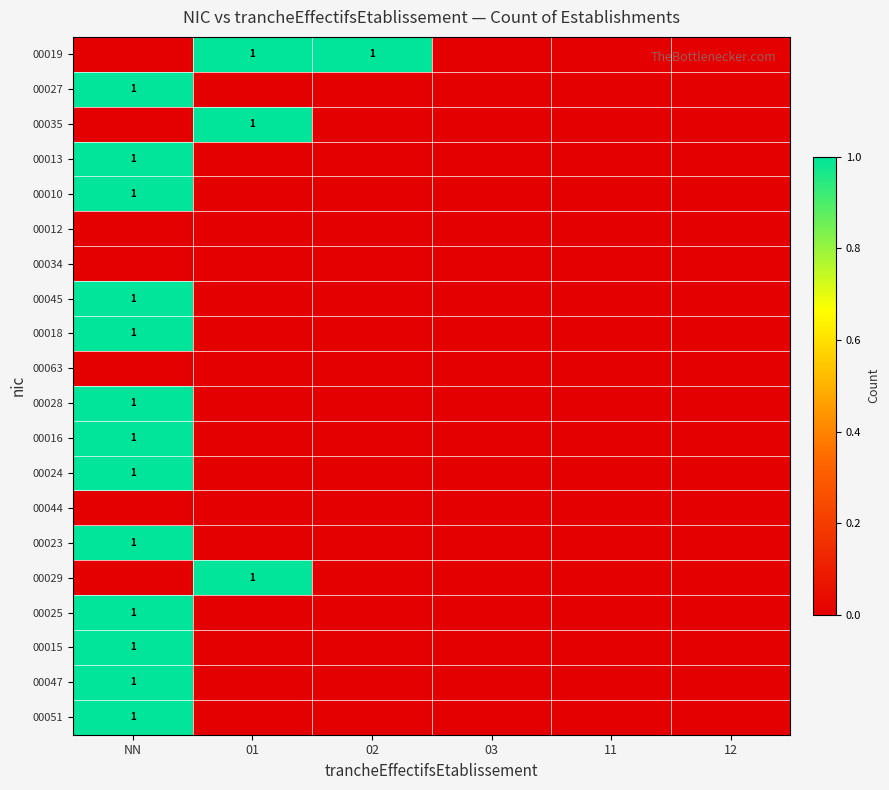

At how many categories does at least one series exceed 0?

3